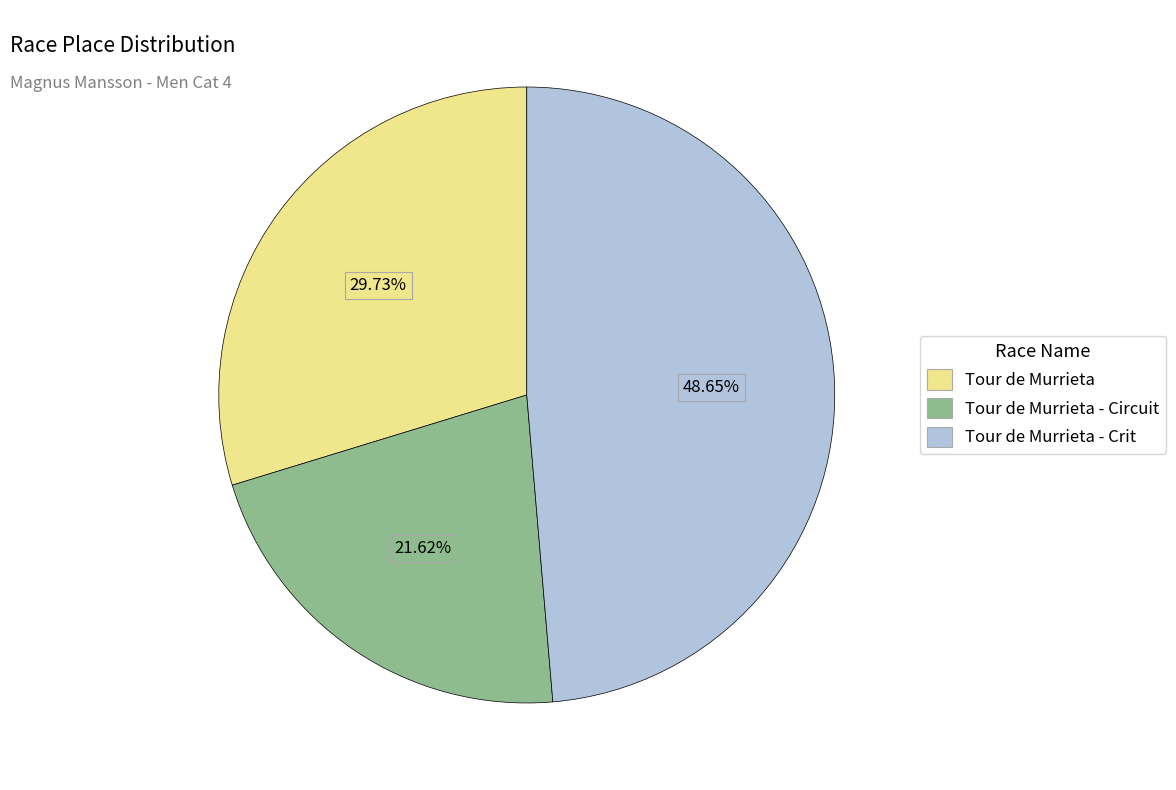

What is the largest slice in the pie chart?

Tour de Murrieta - Crit